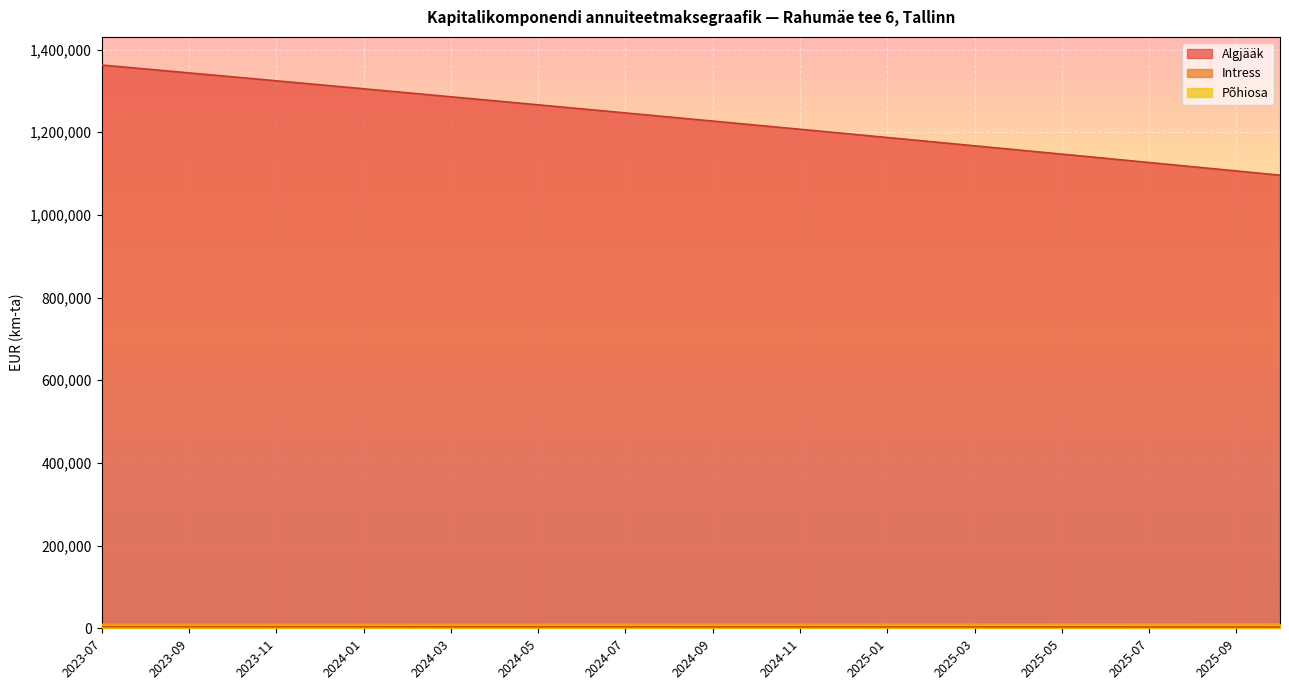

Is it true that Põhiosa equals 10039.2 at 2025-02?

True